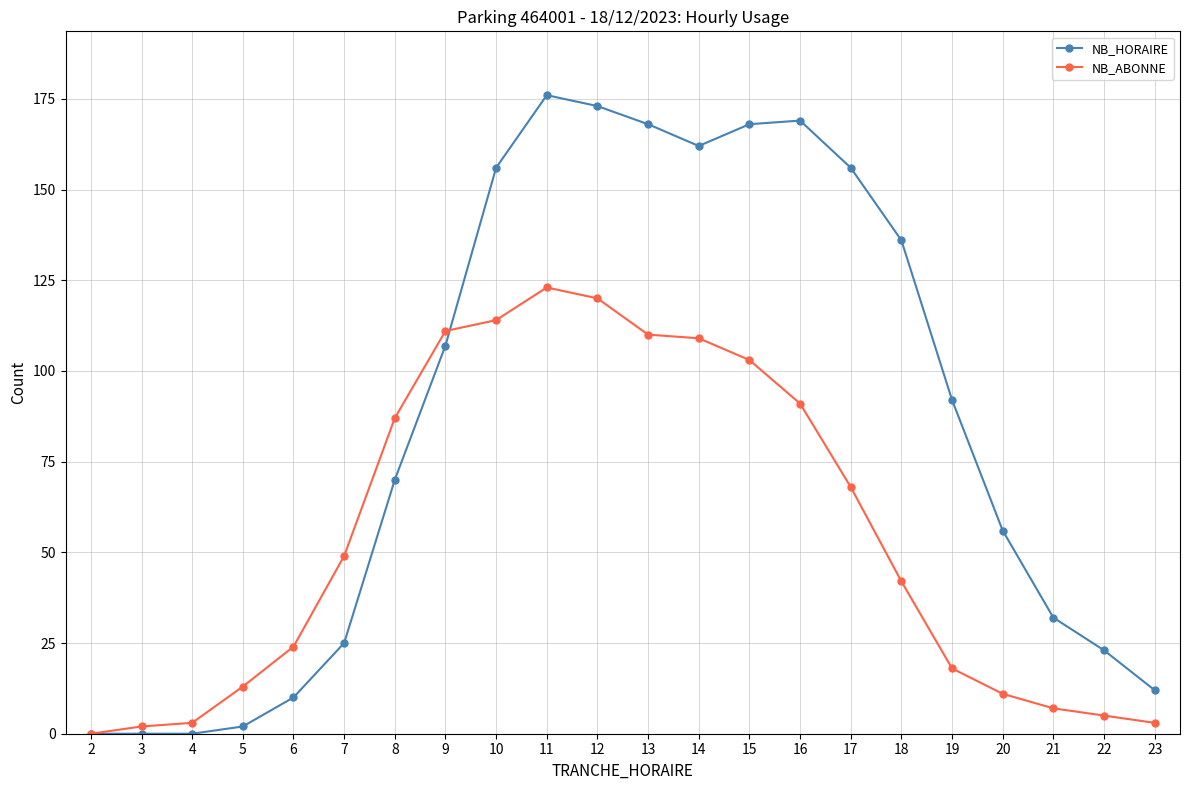

What is the maximum value shown in the chart?

176